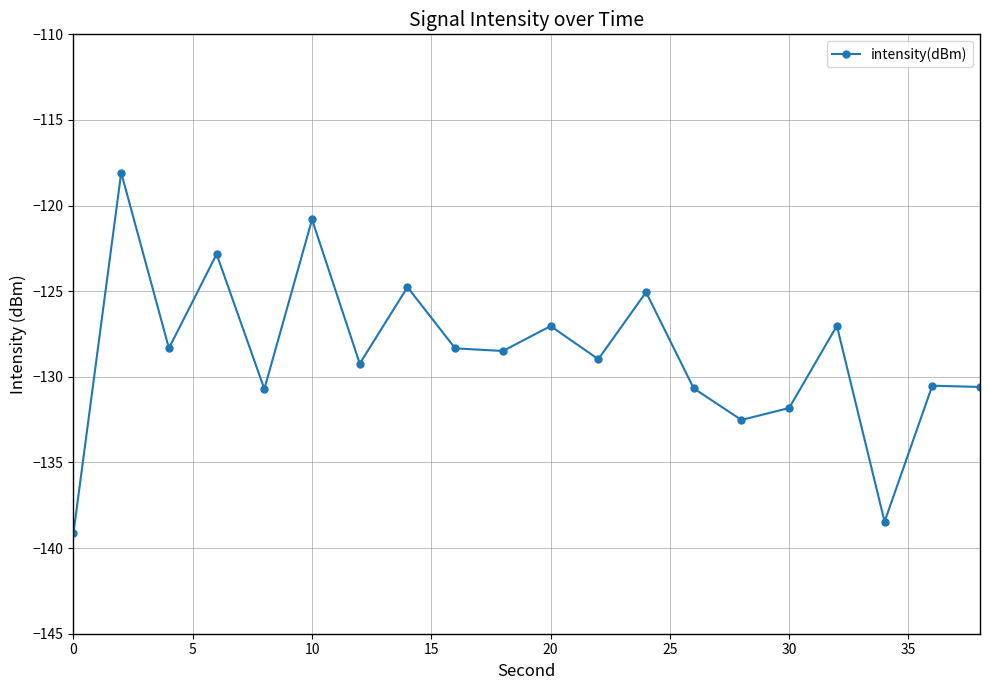

How many points are lower than both their immediate neighbors (excluding endpoints)?

7